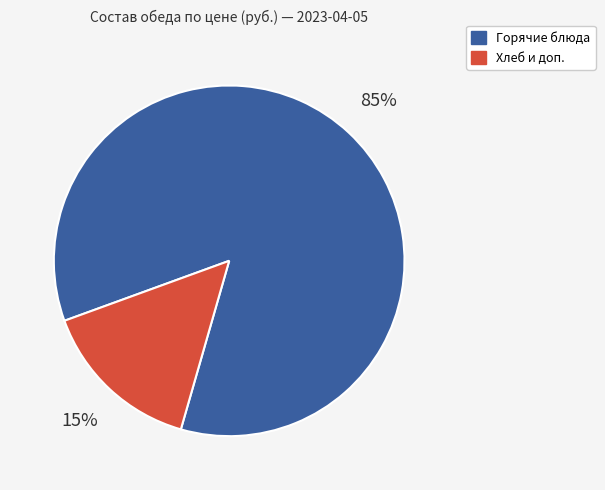

Is the sum of Горячие блюда and Хлеб и доп. greater than half?

Yes